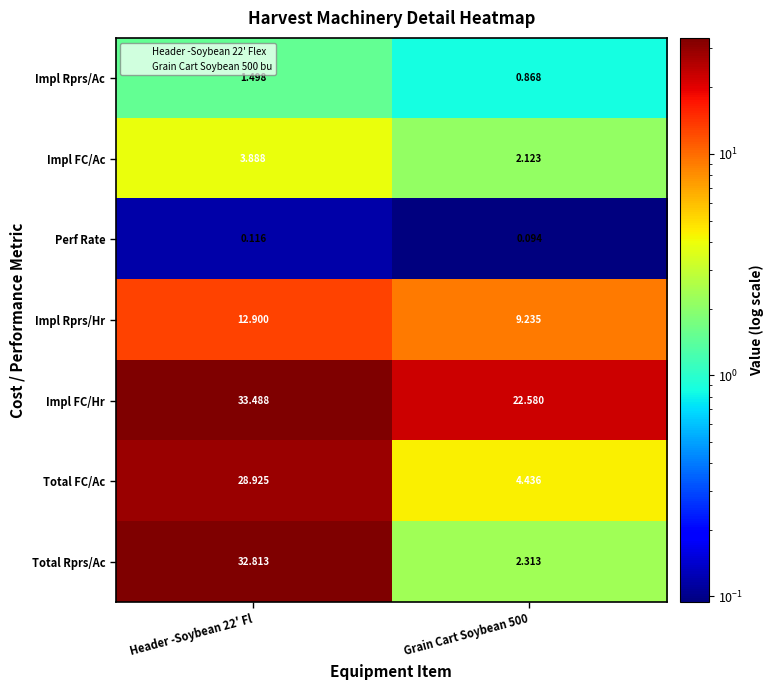

At which category does the chart reach its minimum across all series?

Grain Cart Soybean 500